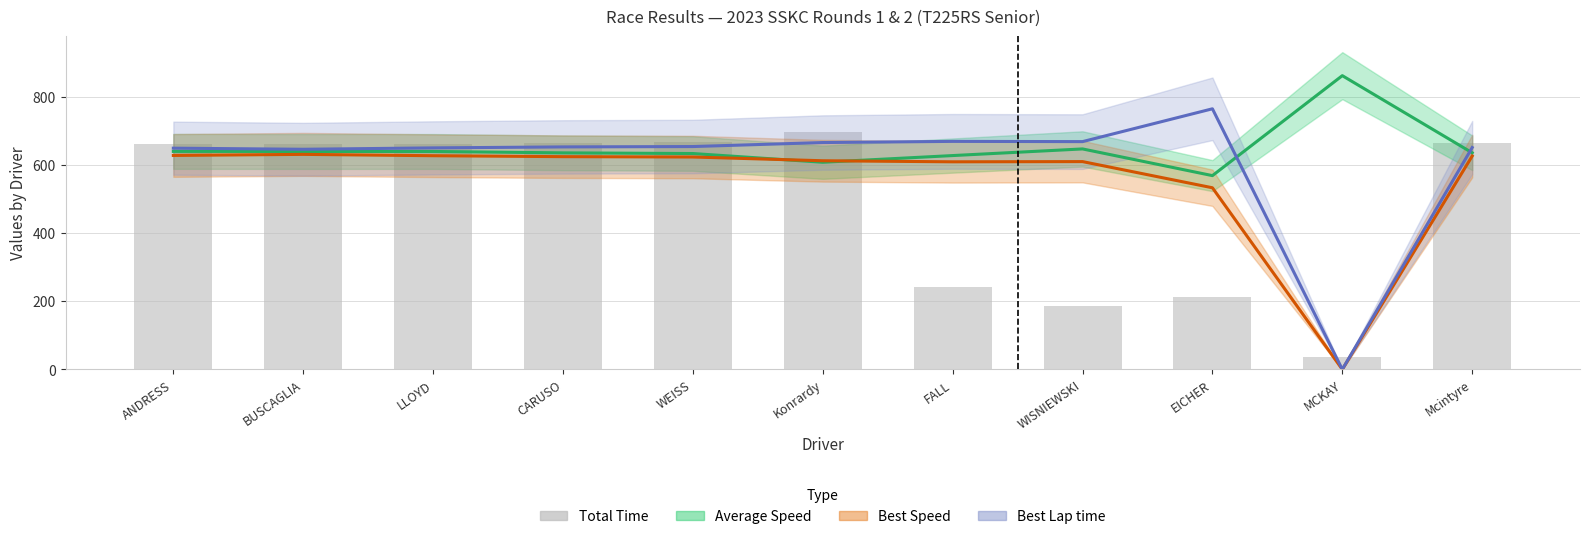

At which label does Average Speed (trend) first exceed 636?

ANDRESS